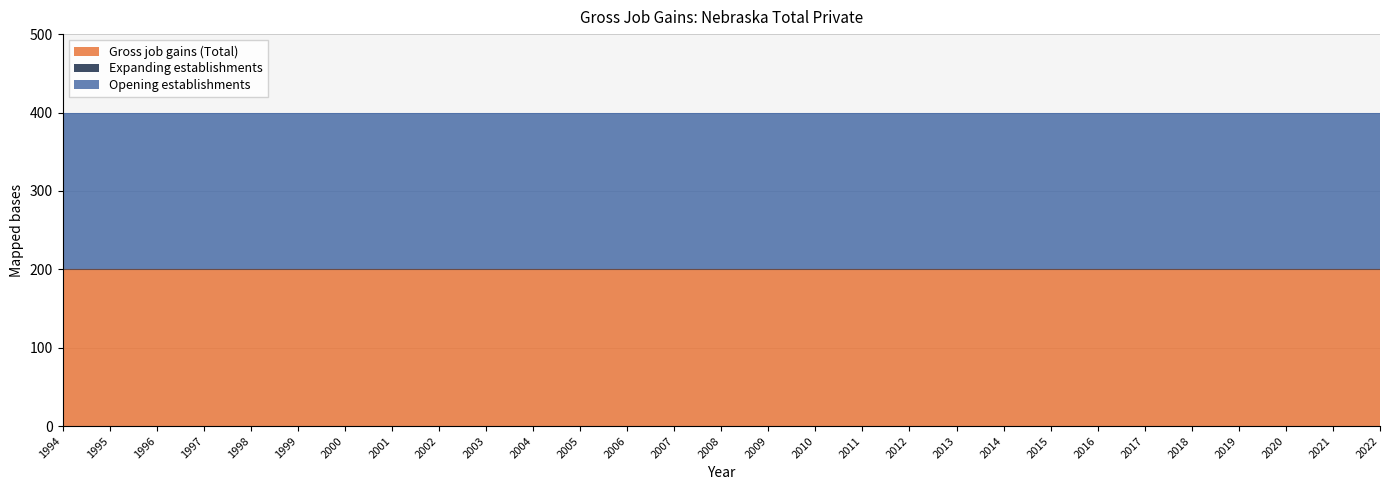

How many categories are shown in the chart?

29